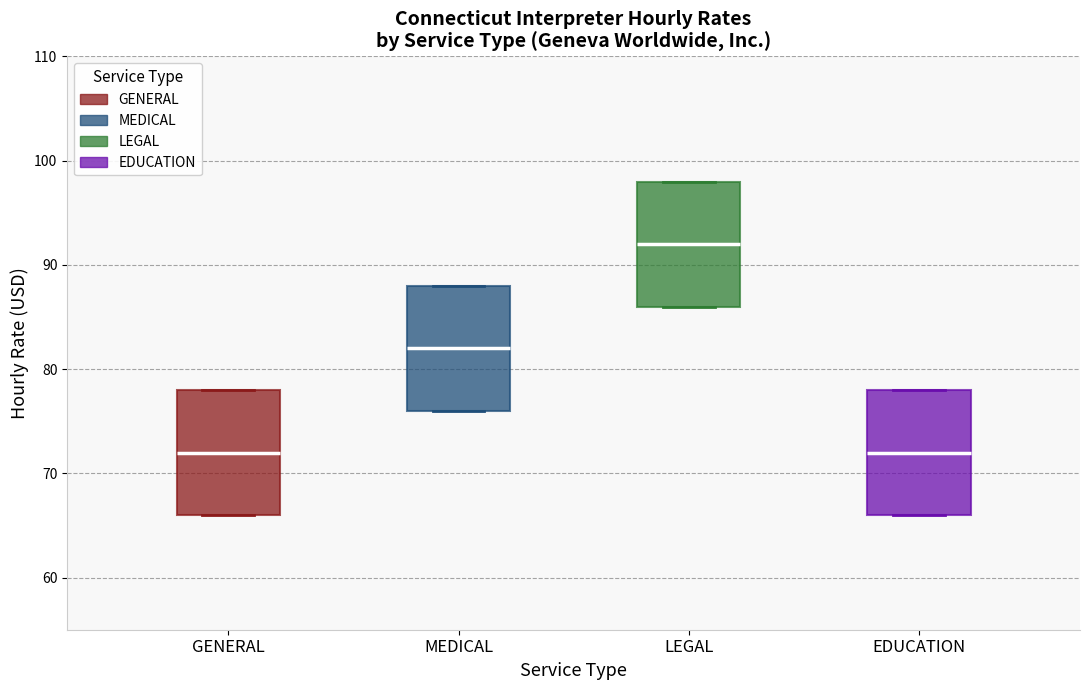

Which box's median line is the highest?

LEGAL